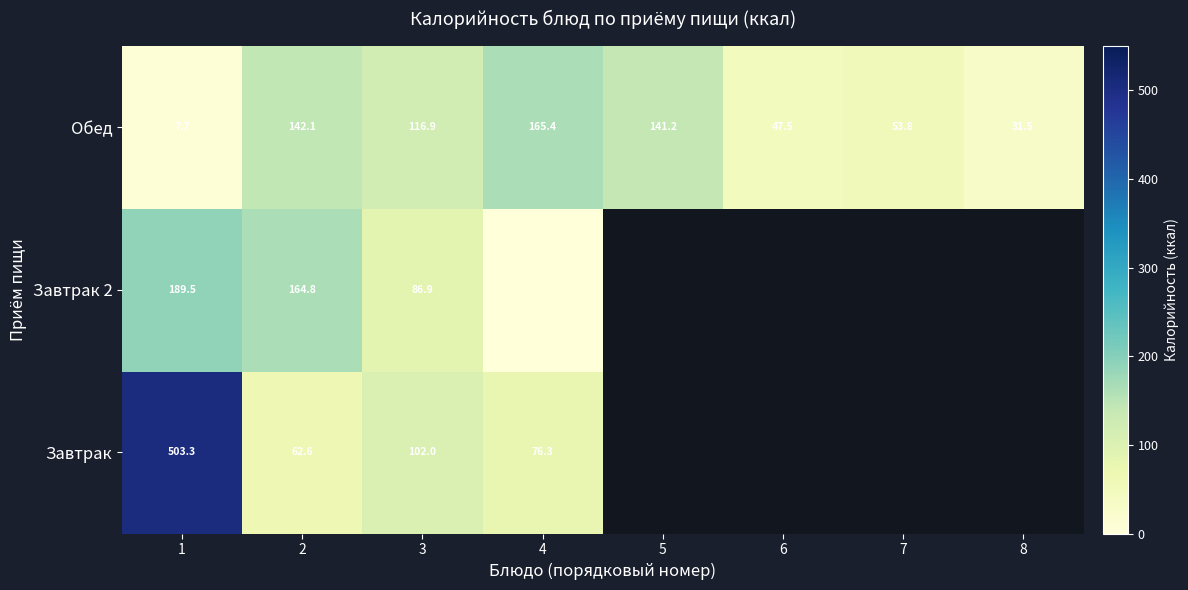

How many data points in Обед are less than 116?

4